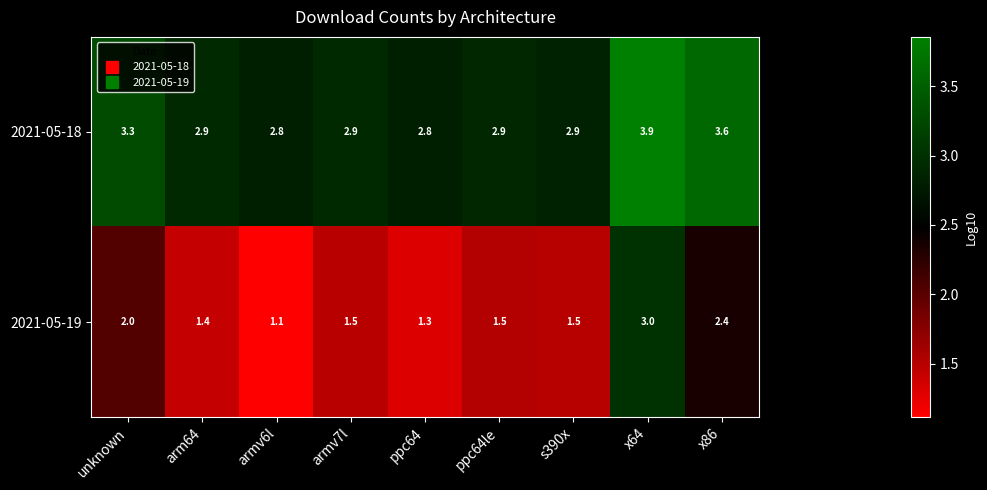

What is the spread (max minus min) of values at unknown?

1.3